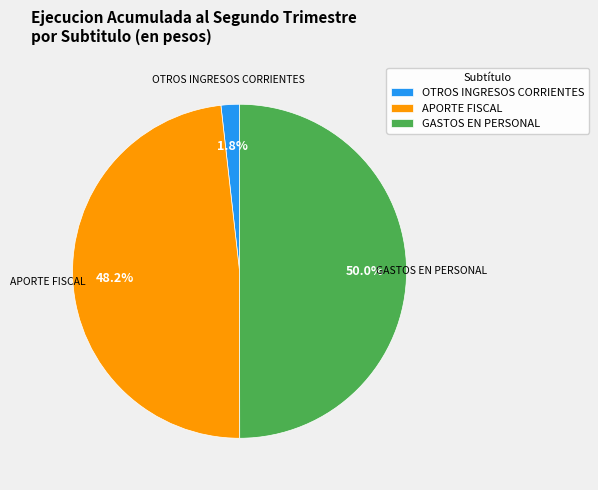

True or false: OTROS INGRESOS CORRIENTES accounts for 2% of the total.

True